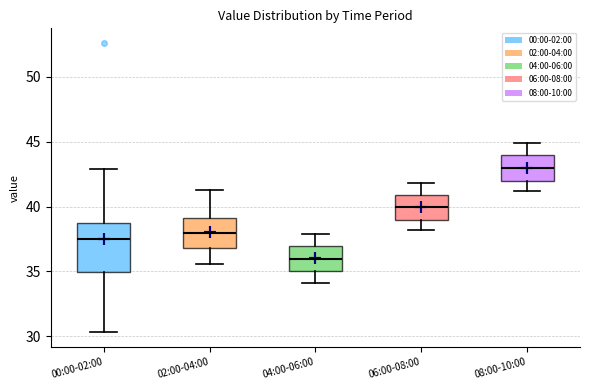

Reading left to right, transcribe this box plot: for each box, give where its median line is, the range the box spans, and where its two whiskers end, as read against the y-axis. The values are not printed on the chart, so give them approximately, as read against the axis.

00:00-02:00: median 37.5, box 35.0 to 38.5, whiskers 30.5 to 43.0
02:00-04:00: median 38.0, box 37.0 to 39.0, whiskers 35.5 to 41.5
04:00-06:00: median 36.0, box 35.0 to 37.0, whiskers 34.0 to 38.0
06:00-08:00: median 40.0, box 39.0 to 41.0, whiskers 38.0 to 42.0
08:00-10:00: median 43.0, box 42.0 to 44.0, whiskers 41.0 to 45.0